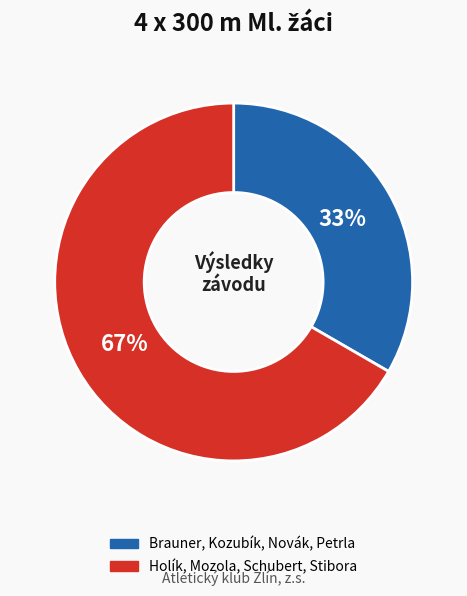

Which slice is the largest?

Holík, Mozola, Schubert, Stibora